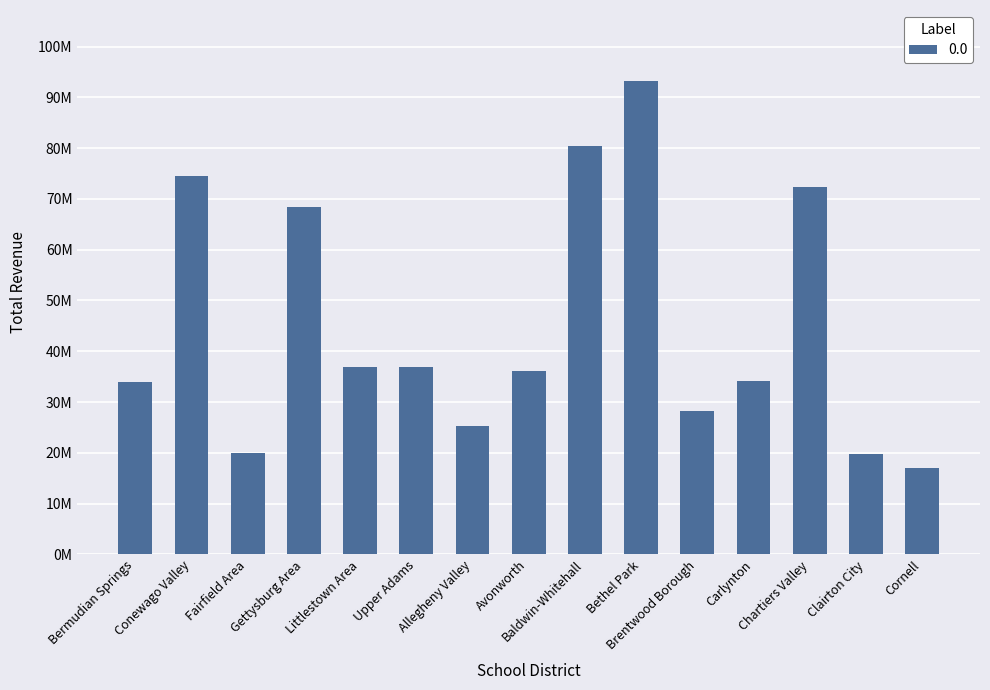

Are the bars horizontal?

No